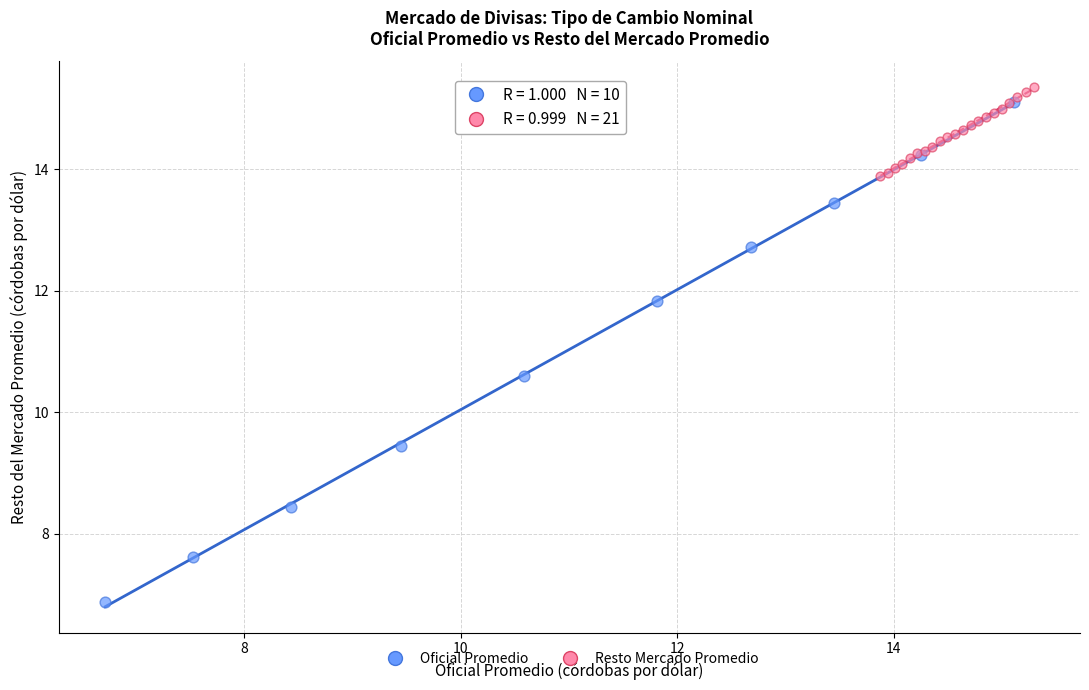

Which series has the widest spread of Y values?

Oficial Promedio